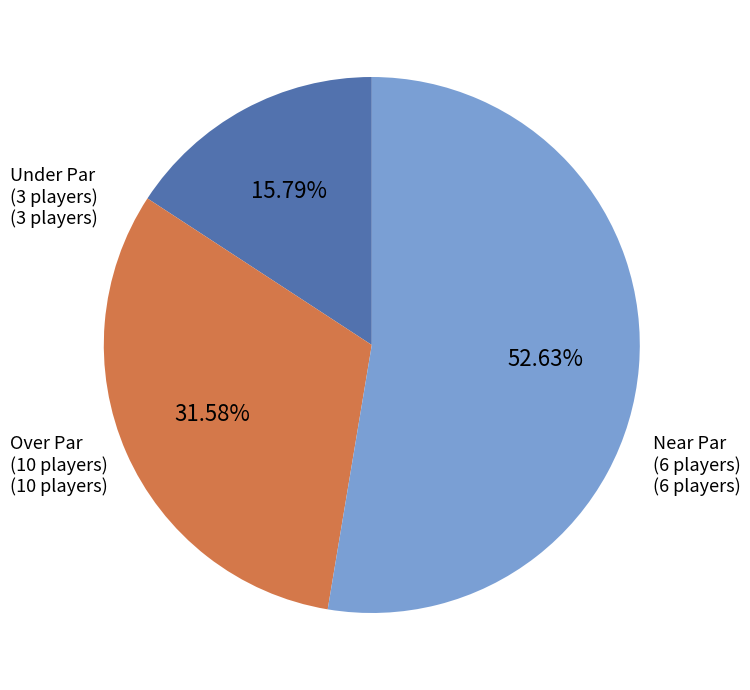

Combined, do Near Par (6 players) and Under Par (3 players) account for over 50%?

No